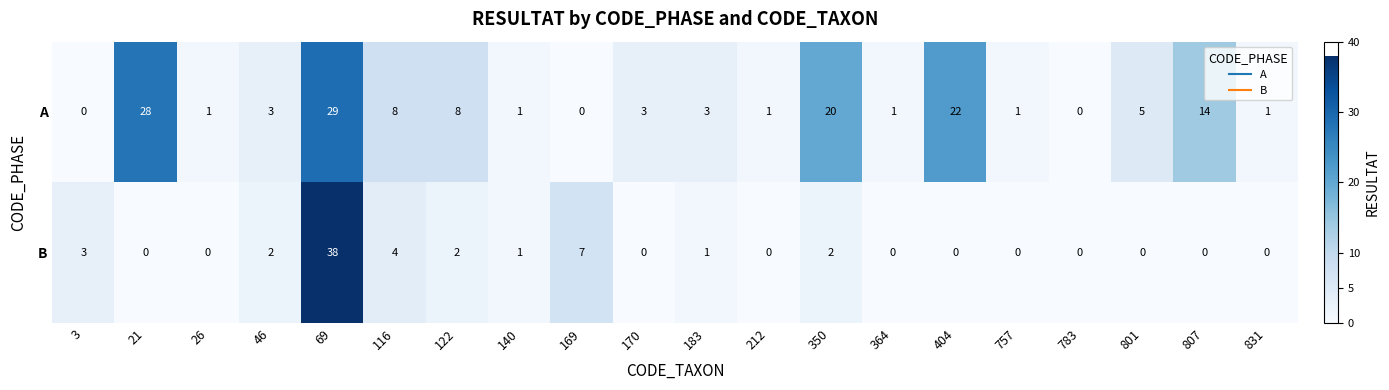

At which label is B closest to 19?

169